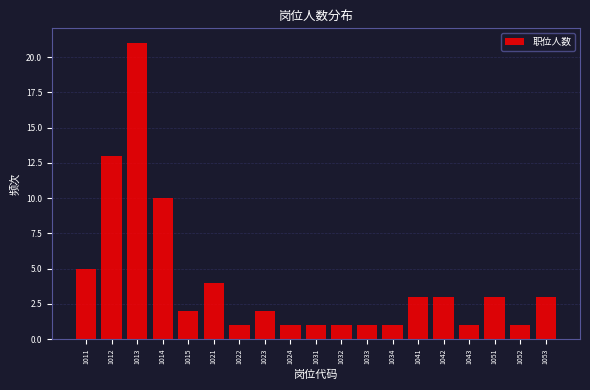

Reading left to right, what are all the values shown in this chart?

5	13	21	10	2	4	1	2	1	1	1	1	1	3	3	1	3	1	3